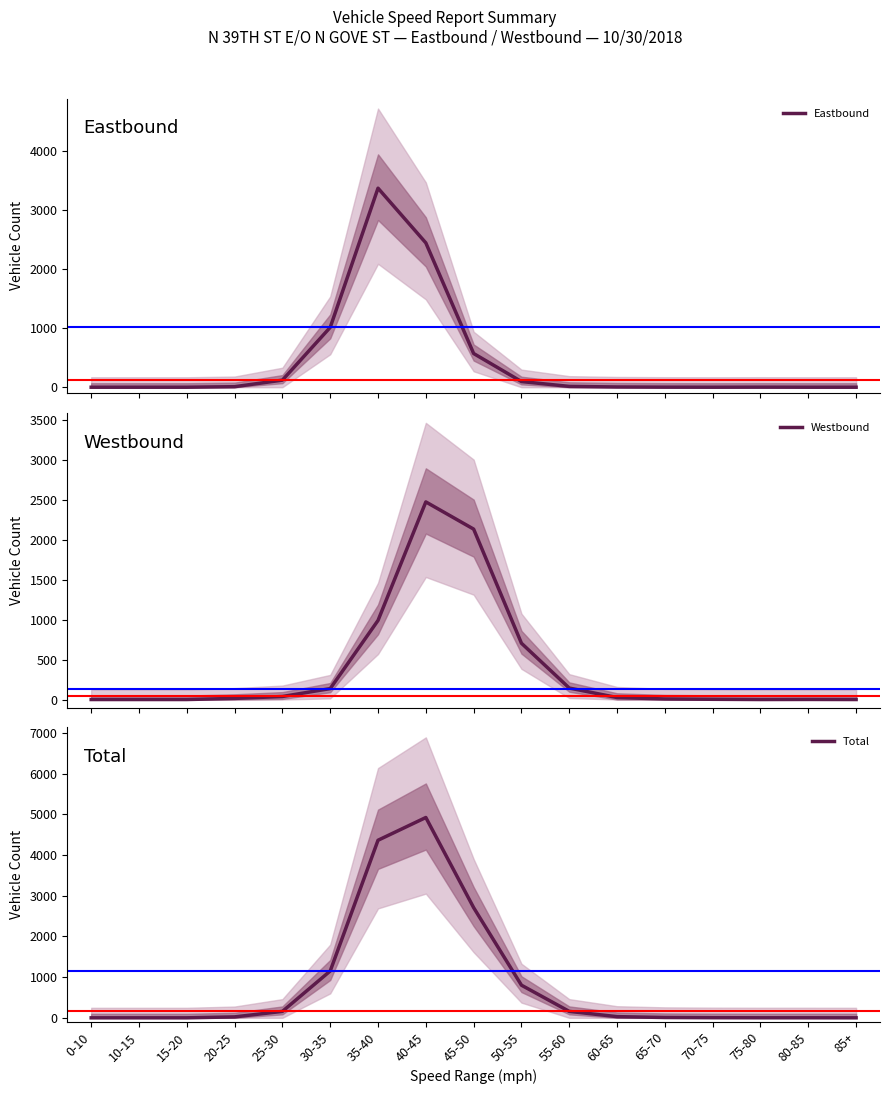

Where is Total nearest to the value 2461?

45-50